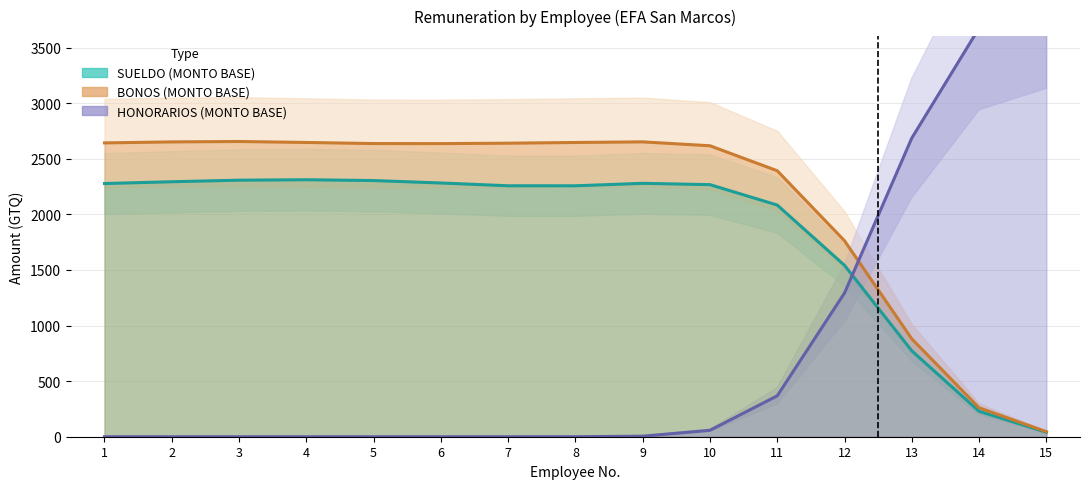

How many data points does each series have?

15